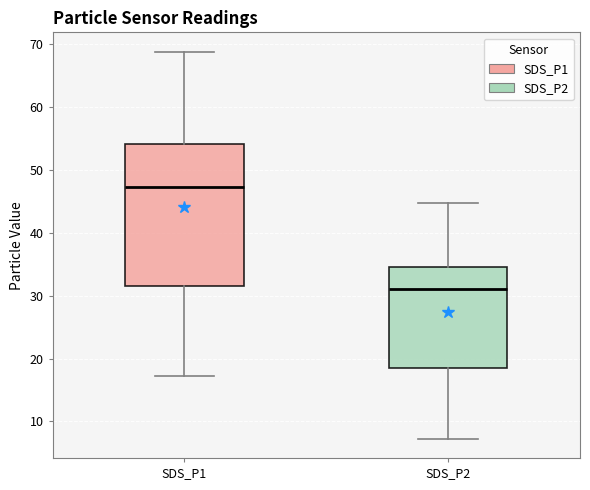

Which box has the highest median line?

SDS_P1